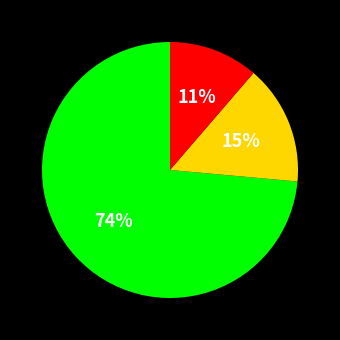

Is there any slice that represents more than half of the pie?

Yes